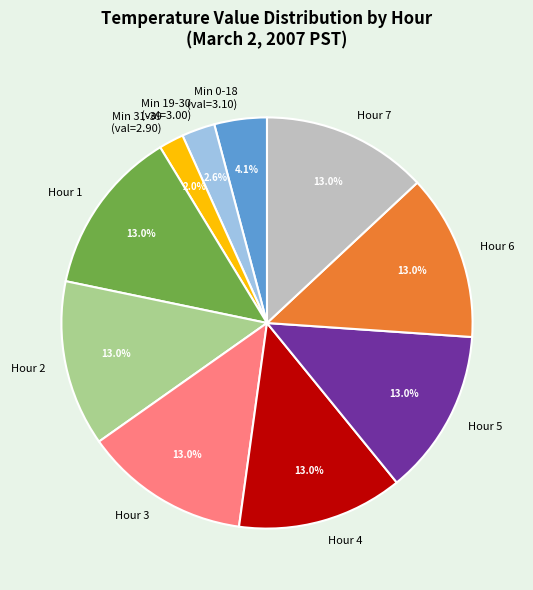

Combined, do Hour 1 and Hour 6 account for over 50%?

No